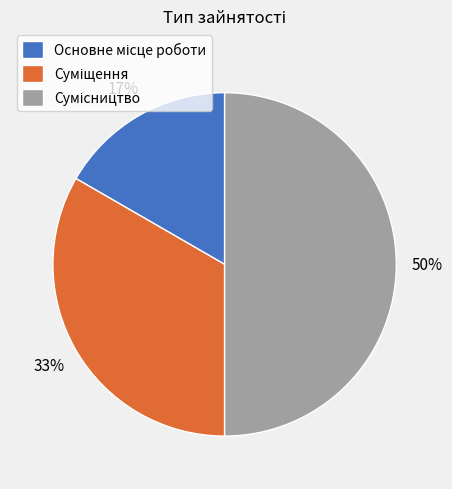

To the nearest percent, what is the average slice percentage?

33%